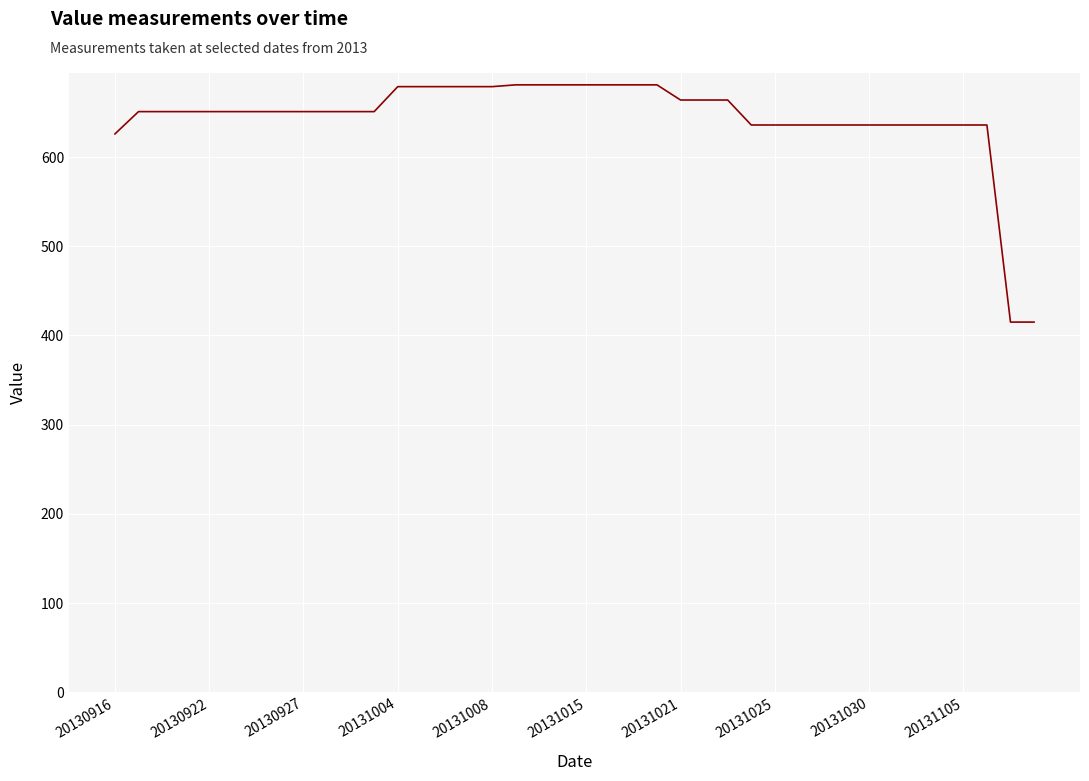

What is the minimum value shown in the chart?

415